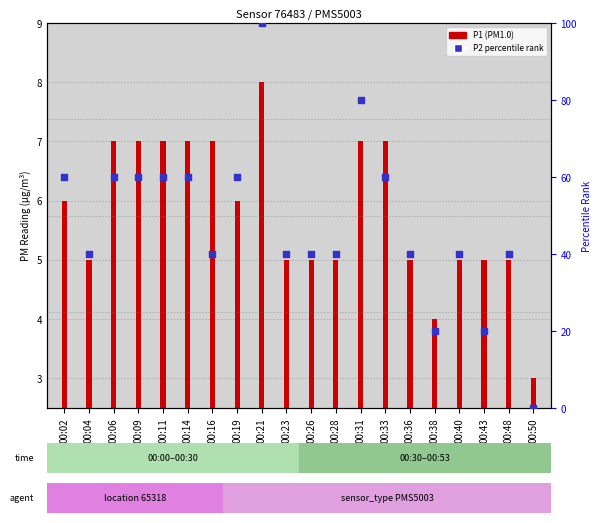

Which series reaches the maximum Y coordinate?

P2 percentile